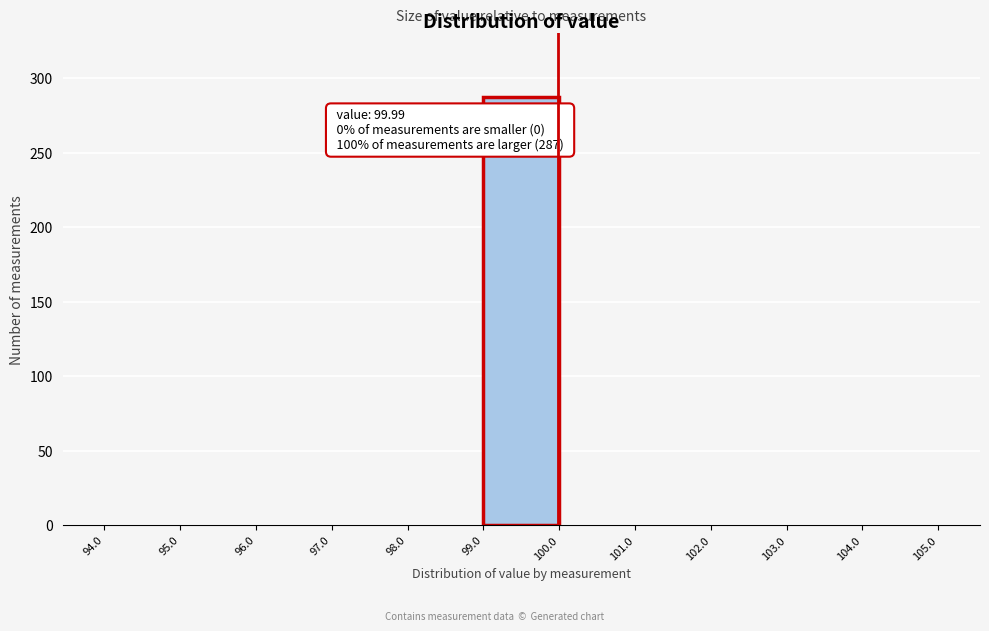

Which range on the x-axis has the tallest bar?

99.0 to 100.0